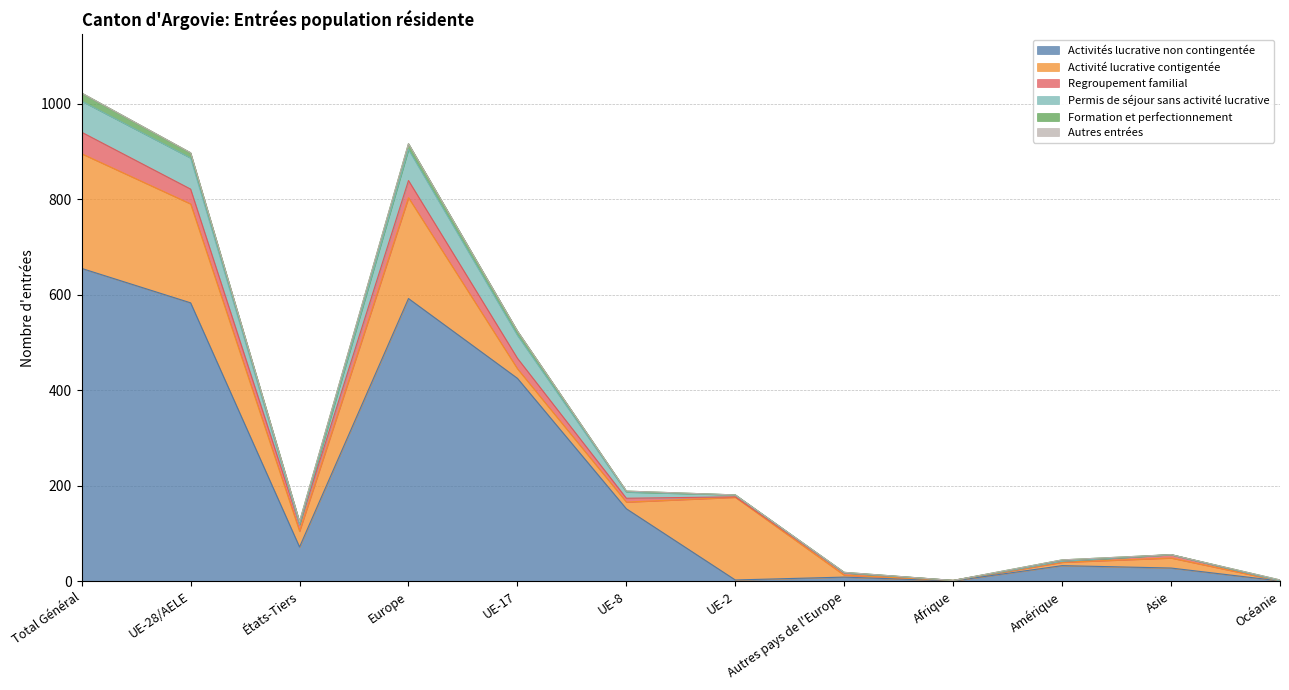

How many data points in Activités lucrative non contingentée are above 72?

5